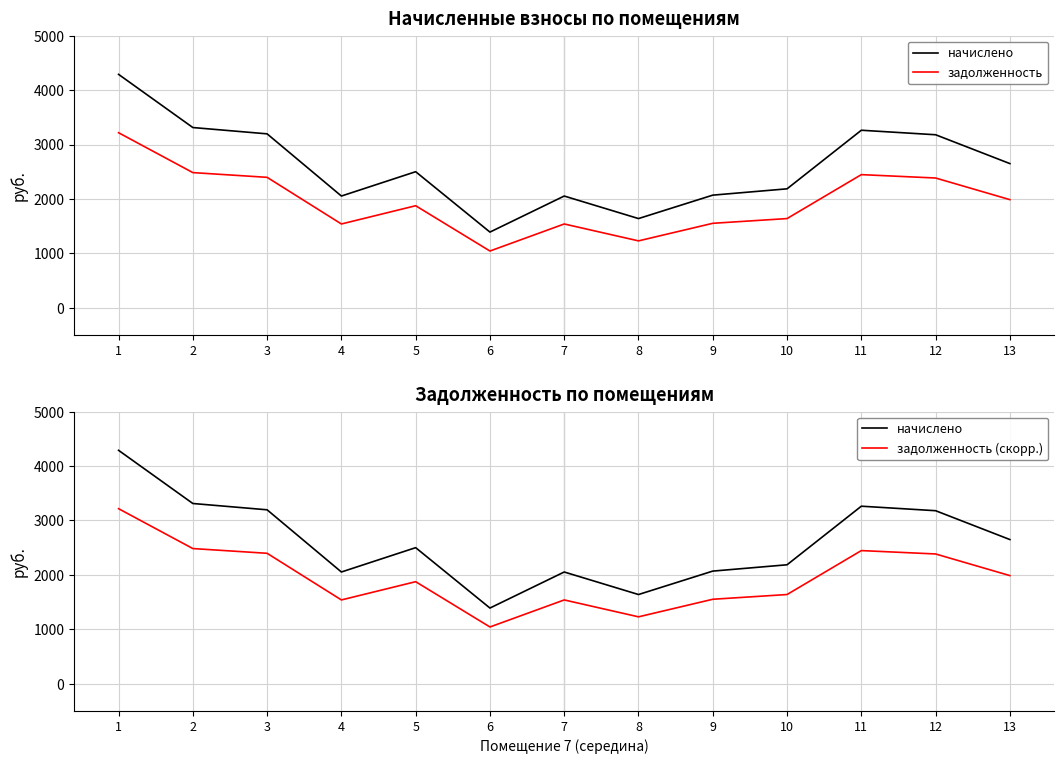

What are all the series names shown in the legend?

начислено, задолженность, задолженность (скорр.)